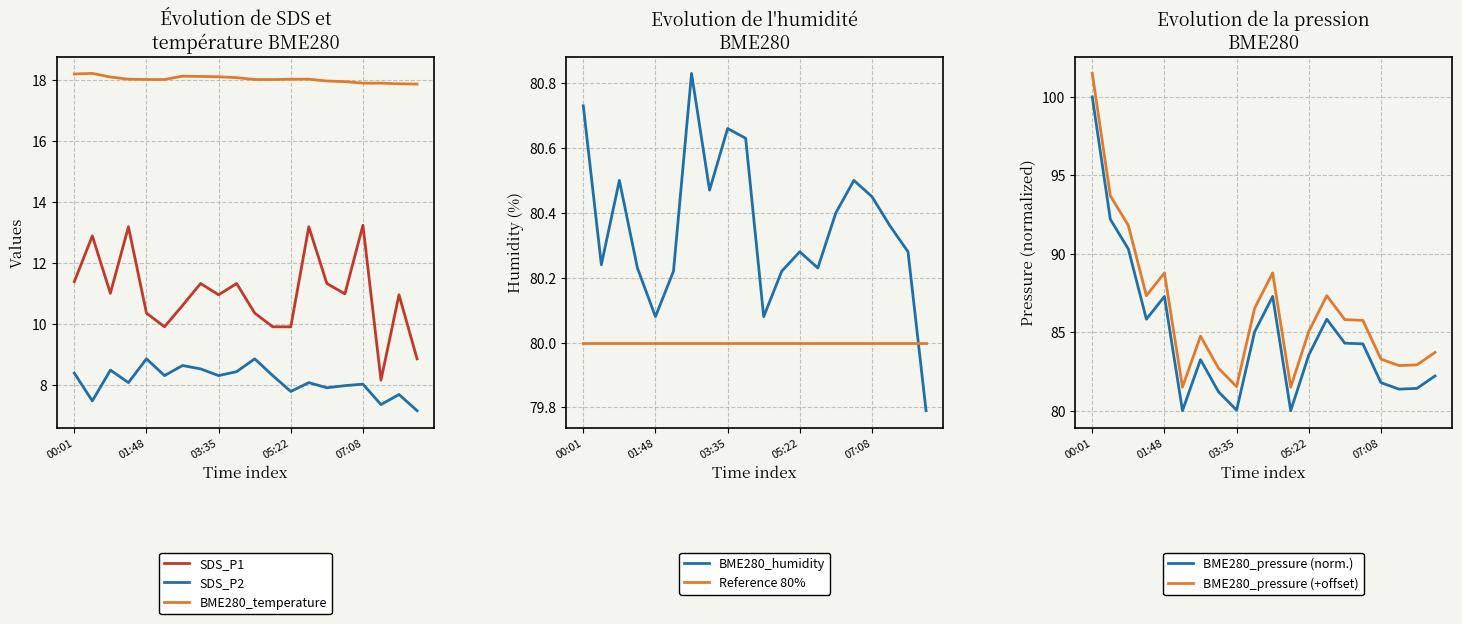

True or false: SDS_P1 has a value of 11.0 at 15.

True